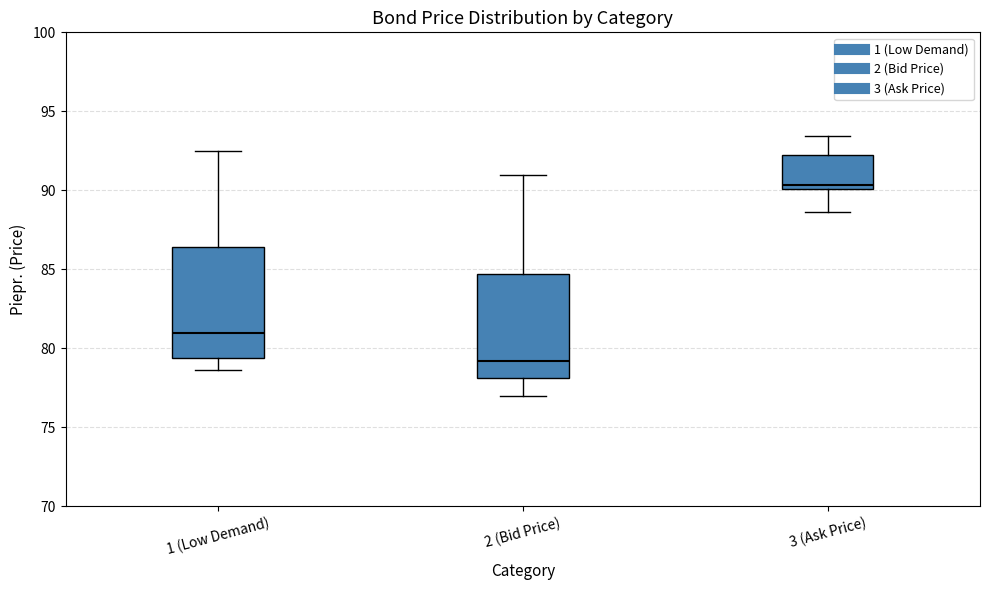

Reading left to right, transcribe this box plot: for each box, give where its median line is, the range the box spans, and where its two whiskers end, as read against the y-axis. The values are not printed on the chart, so give them approximately, as read against the axis.

1 (Low Demand): median 81.0, box 79.5 to 86.5, whiskers 78.5 to 92.5
2 (Bid Price): median 79.0, box 78.0 to 84.5, whiskers 77.0 to 91.0
3 (Ask Price): median 90.5, box 90.0 to 92.0, whiskers 88.5 to 93.5